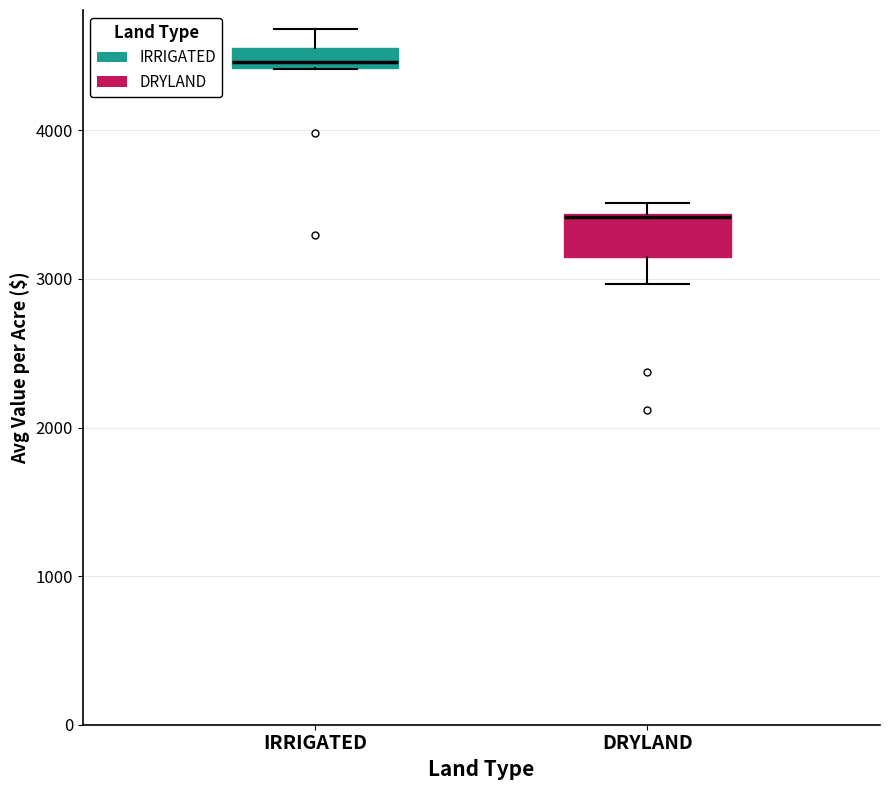

Where is the lower edge of the box for DRYLAND on the y-axis? The values are not printed on the chart, so give them approximately, as read against the axis.

3100